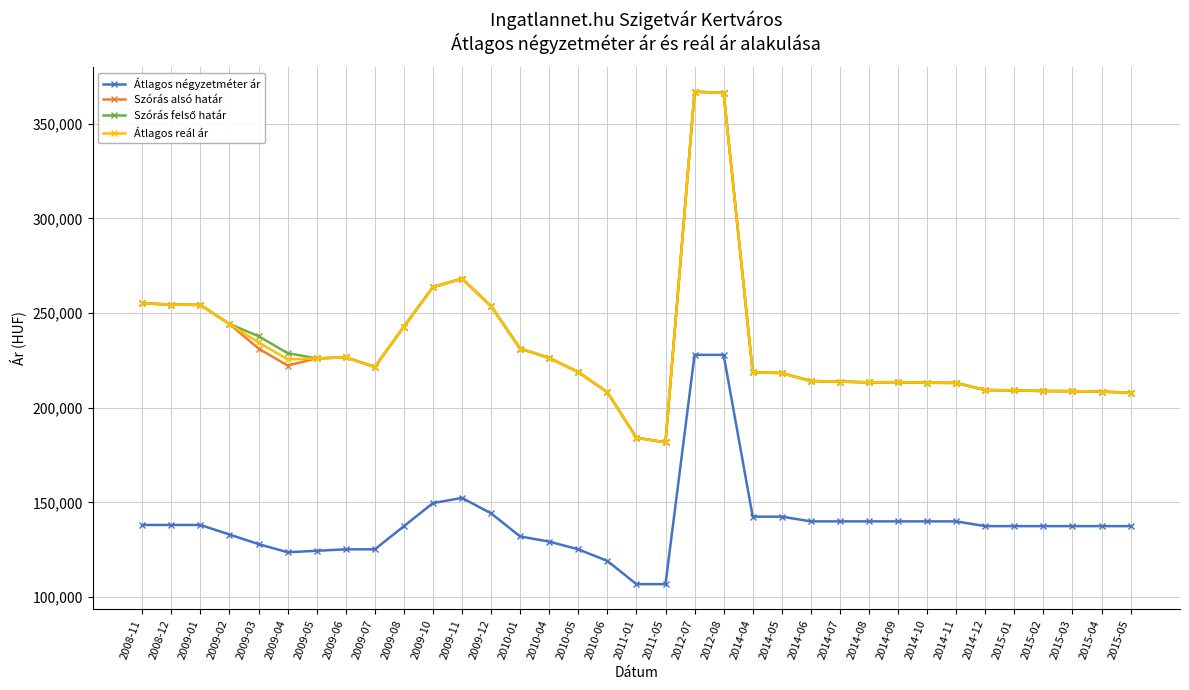

True or false: Átlagos négyzetméter ár has more than 0 interior local peaks.

True